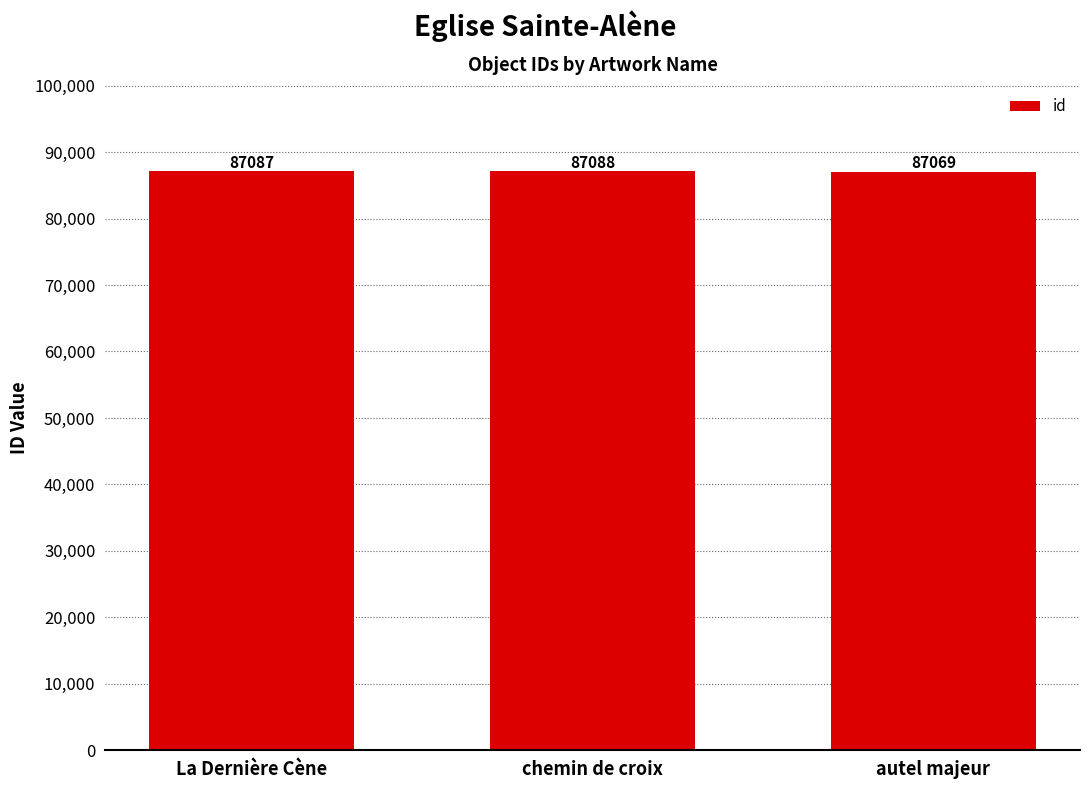

What is the difference between the values at La Dernière Cène and autel majeur?

18